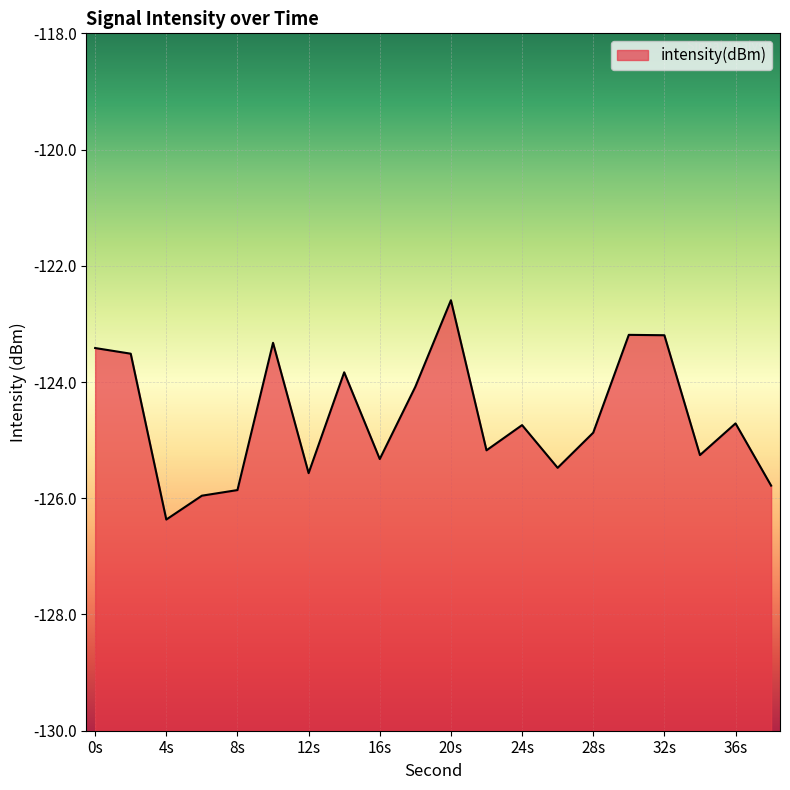

What is the sum of all values?

-2492.2